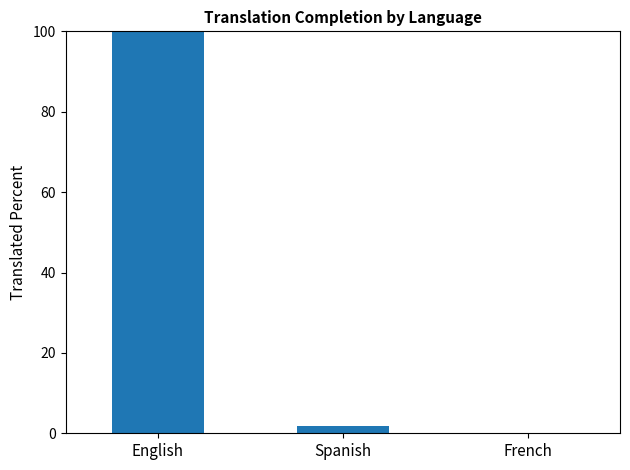

How many distinct data groups are displayed?

1